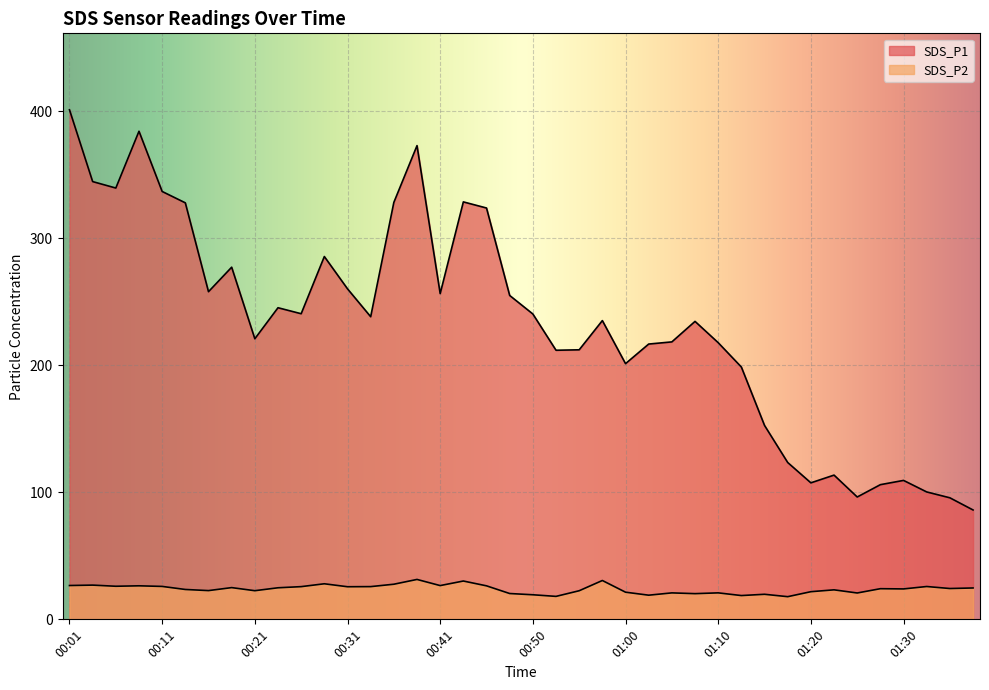

In SDS_P2, how many points are higher than both neighbors (excluding endpoints)?

13